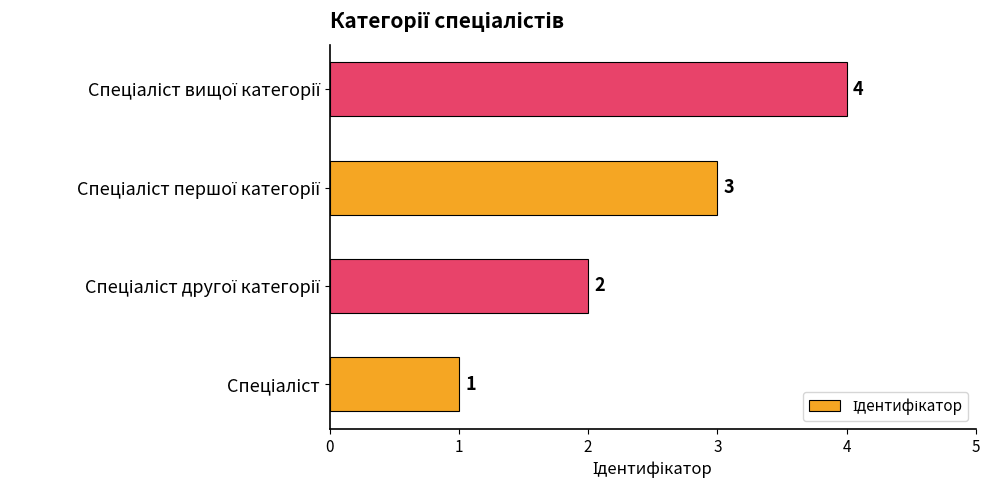

What is the greatest value displayed?

4